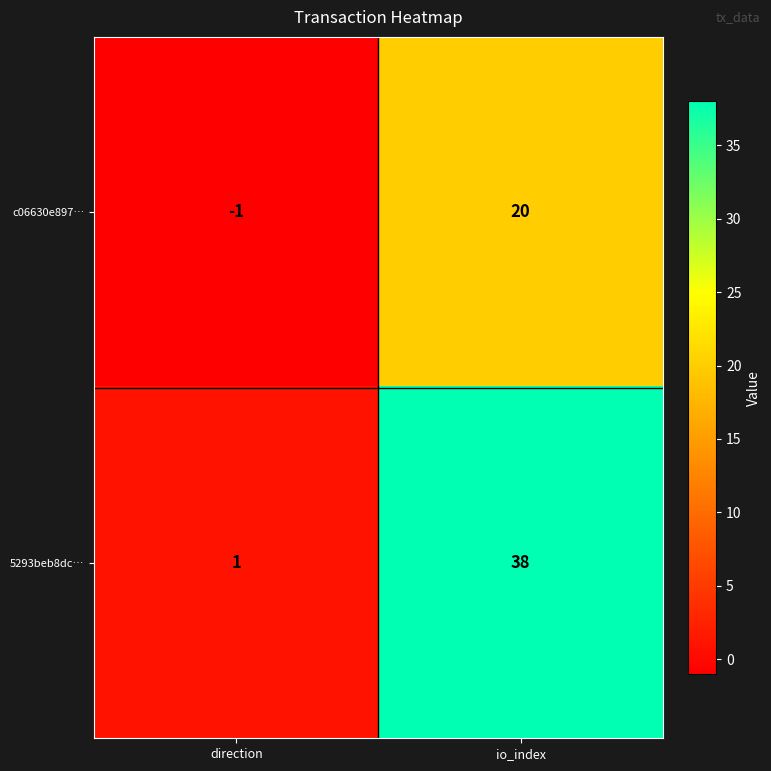

Rank the series by their maximum value, from highest to lowest.

5293beb8dc…, c06630e897…